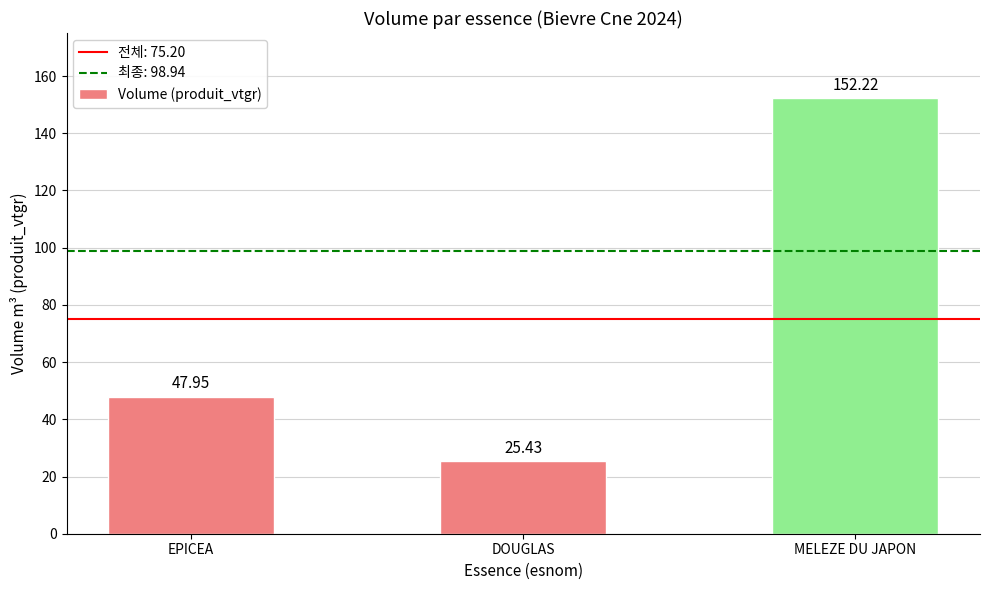

What is the difference between the second highest and minimum values?

22.5